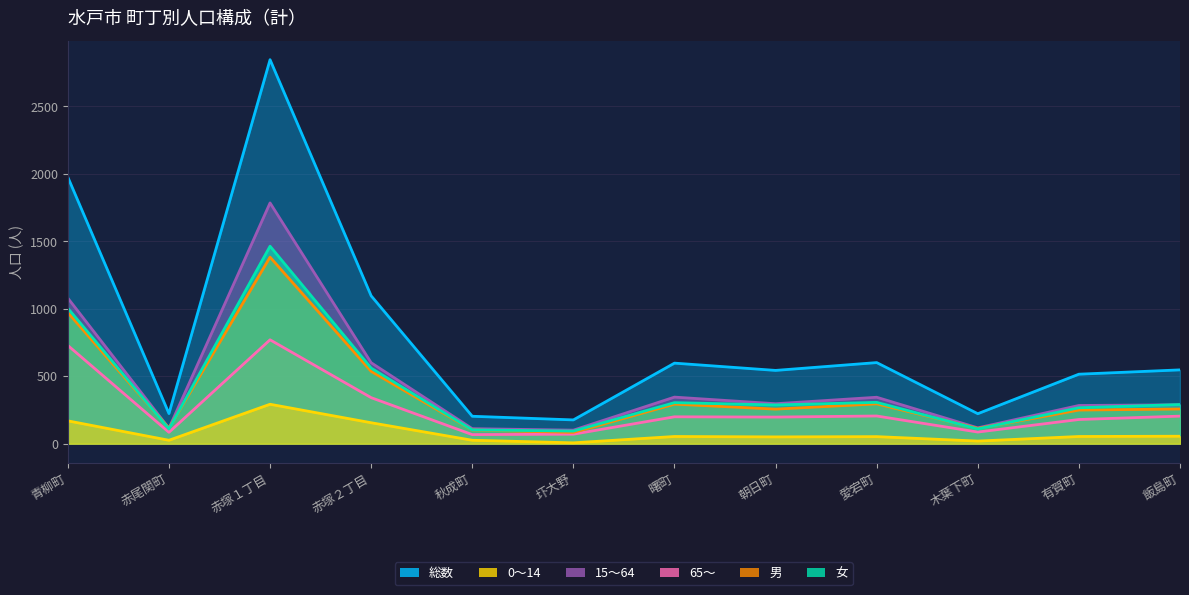

True or false: 15～64 has more than 0 interior local peaks.

True